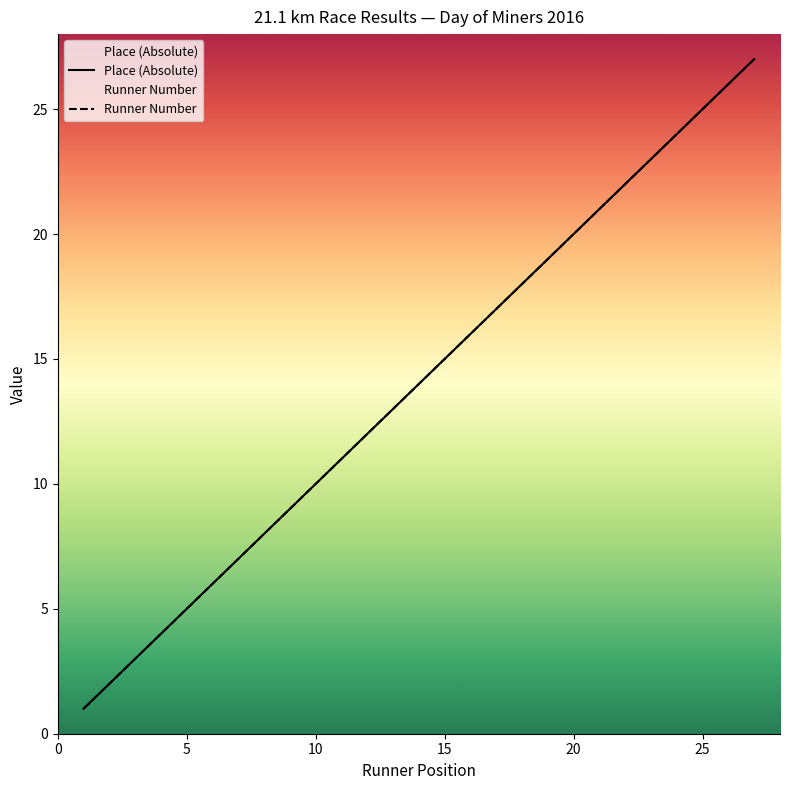

Is it true that Runner Number equals 12 at 12?

True